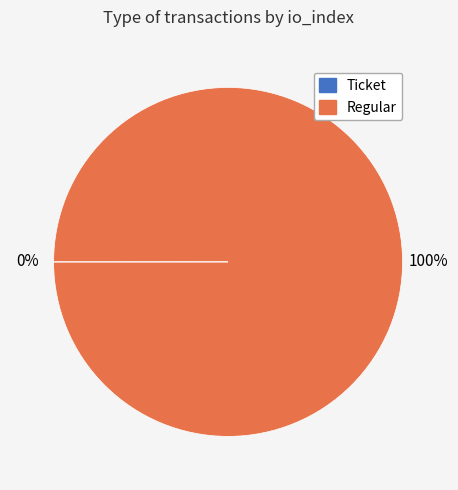

True or false: Regular accounts for 100% of the total.

True